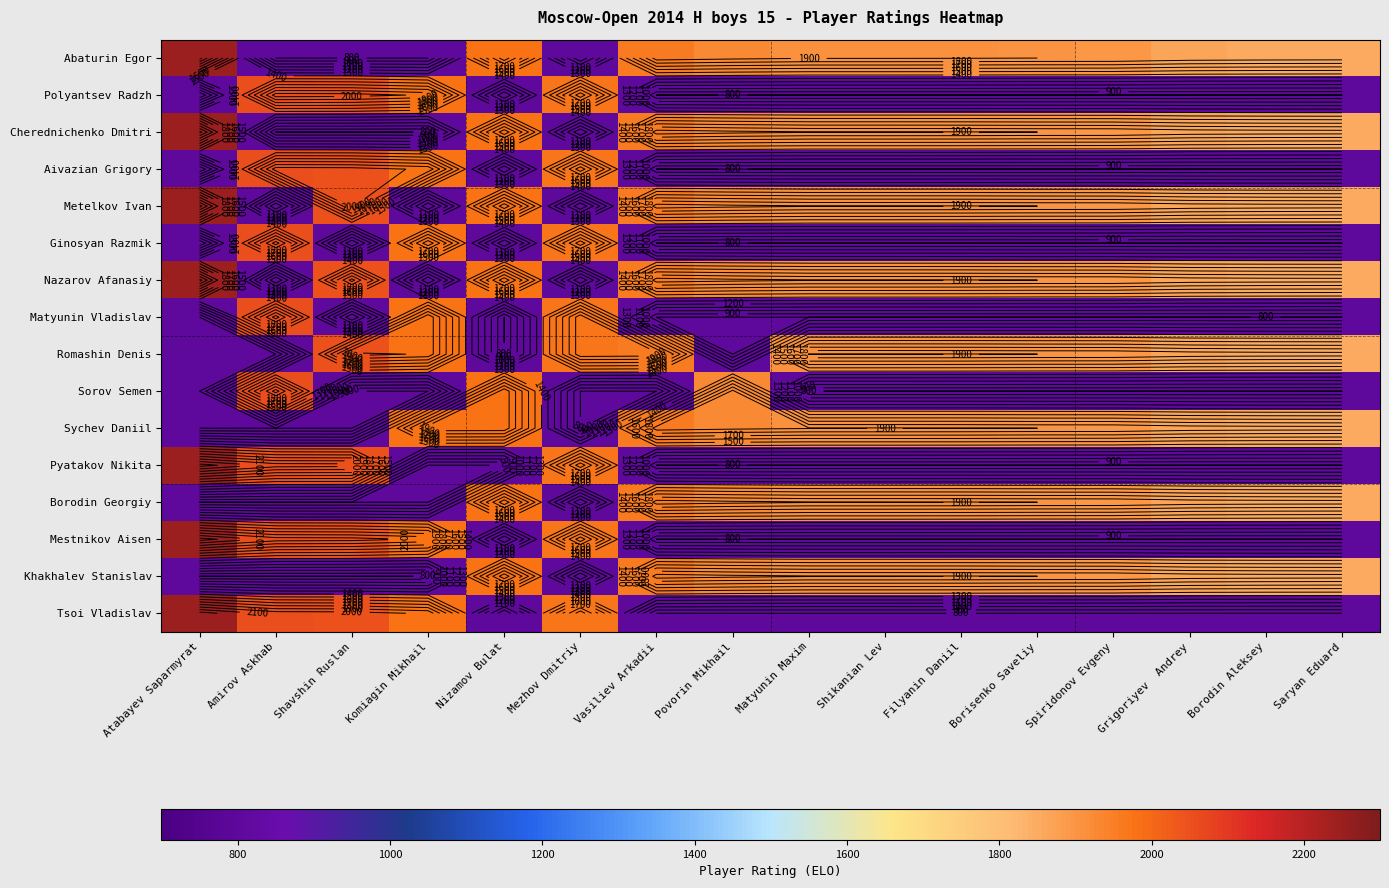

Is it true that Romashin Denis equals 1907 at Filyanin Daniil?

True